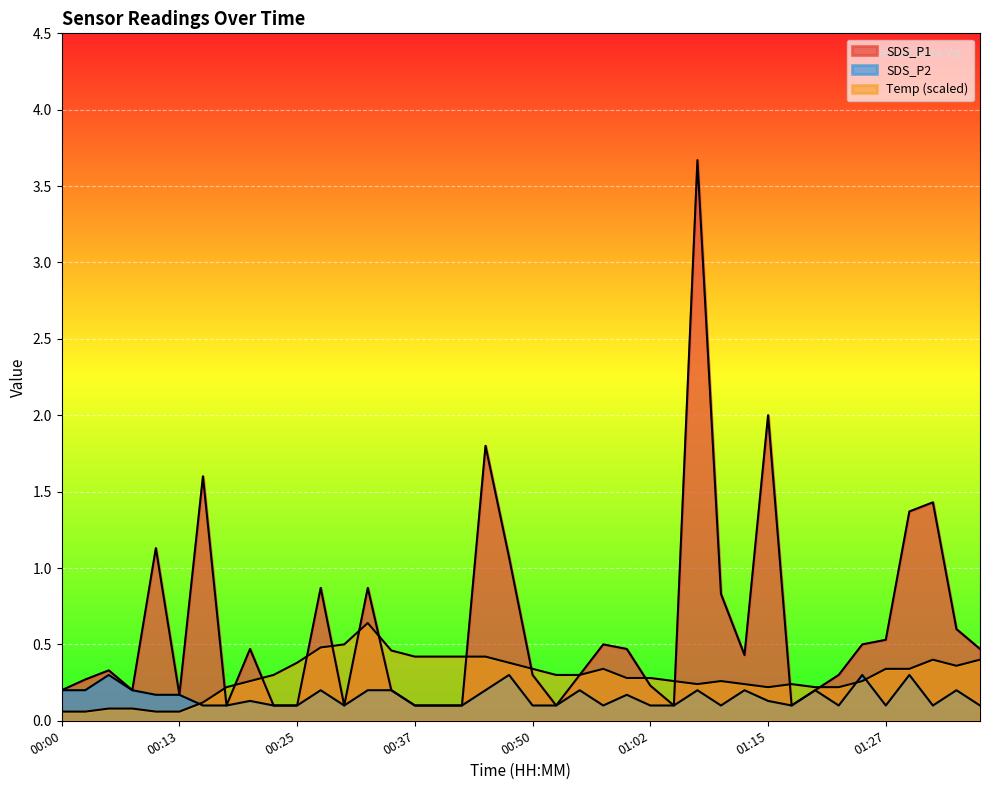

At which category is the sum across all series the highest?

01:07